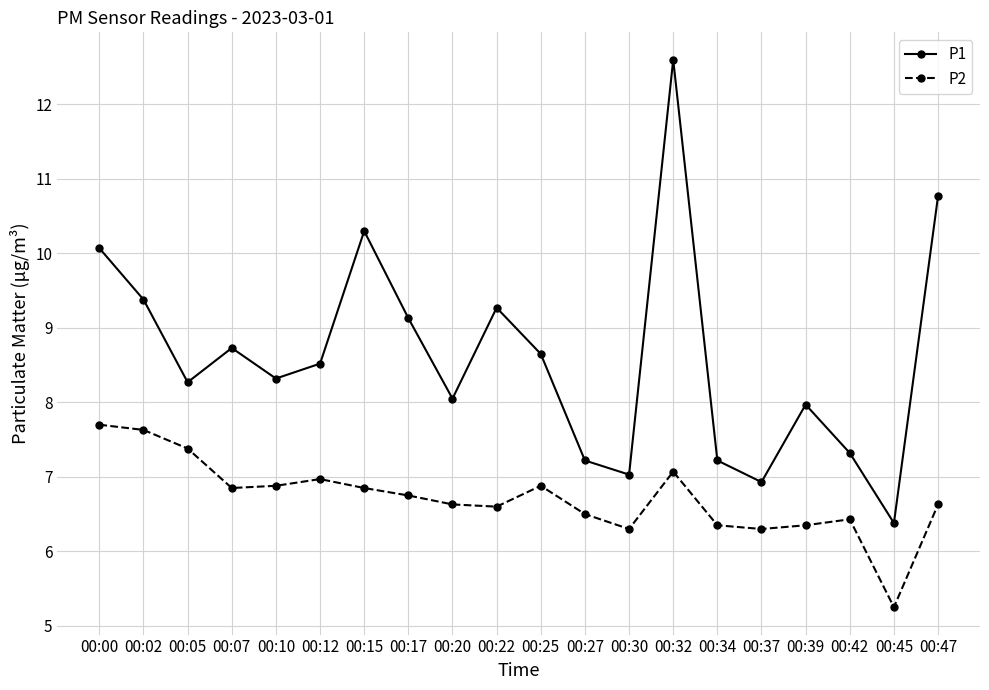

The P1 series shows 14.8 at 00:05. True or false?

False